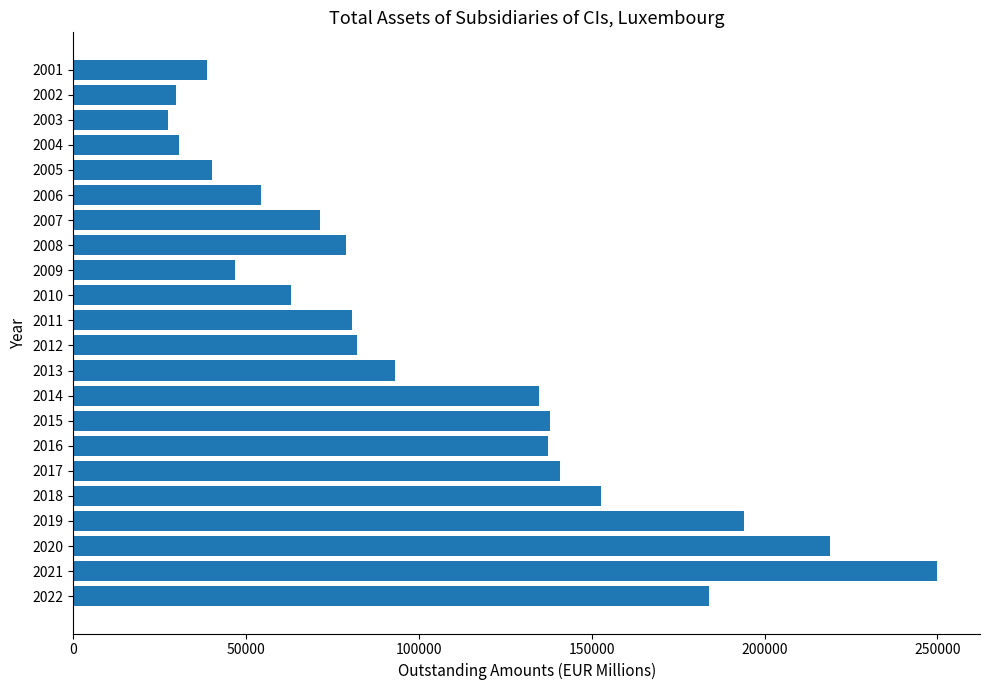

What is the value of the 17th bar from the top?

140832.0